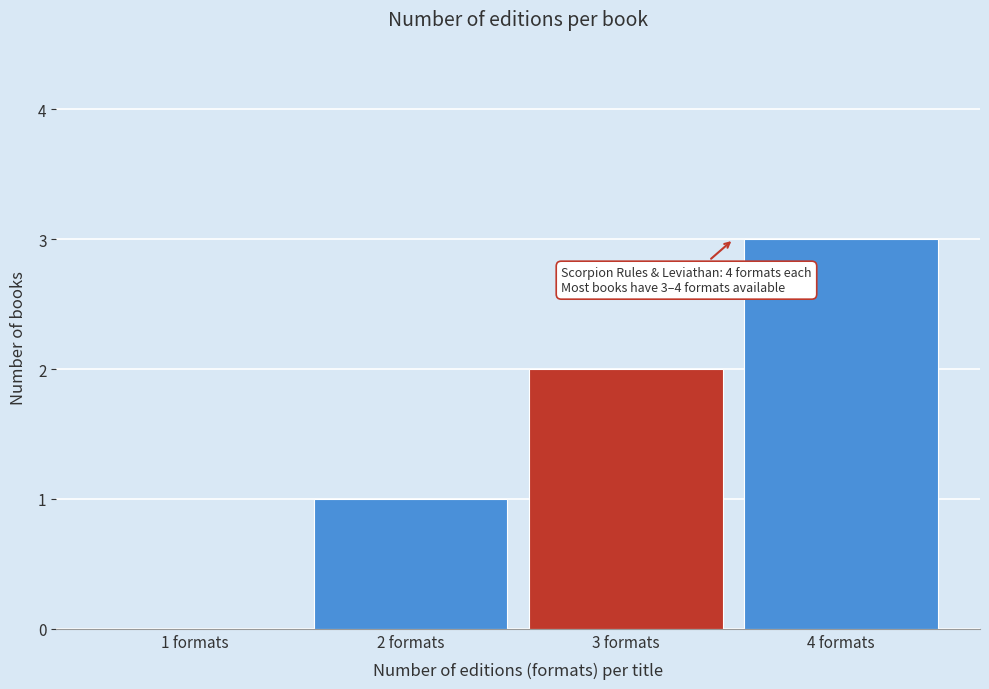

What is the maximum value shown in the chart?

3